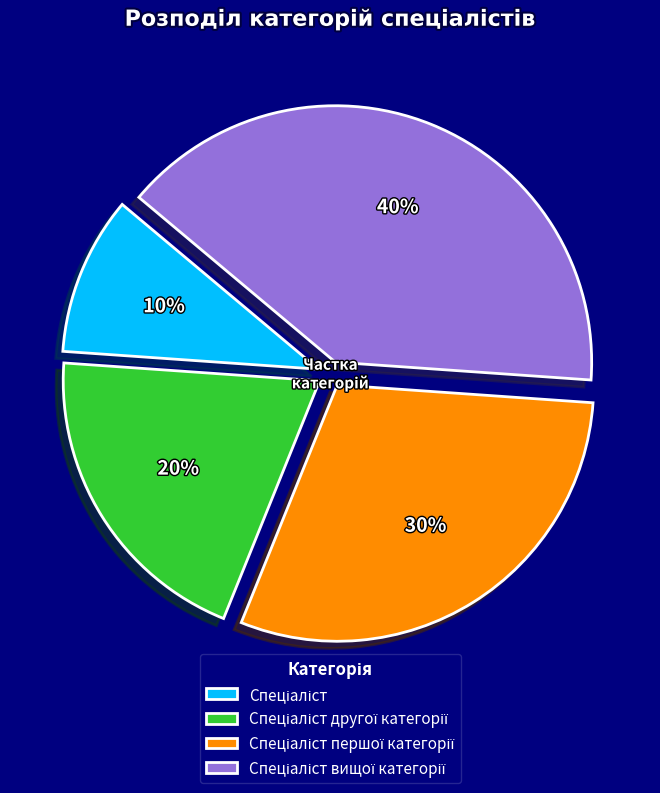

To the nearest percent, what is the difference between the largest and smallest slice percentages?

30%